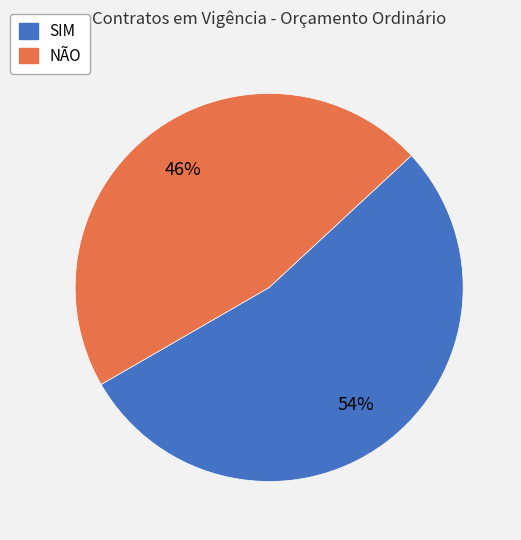

What is the smallest slice in the pie chart?

NÃO